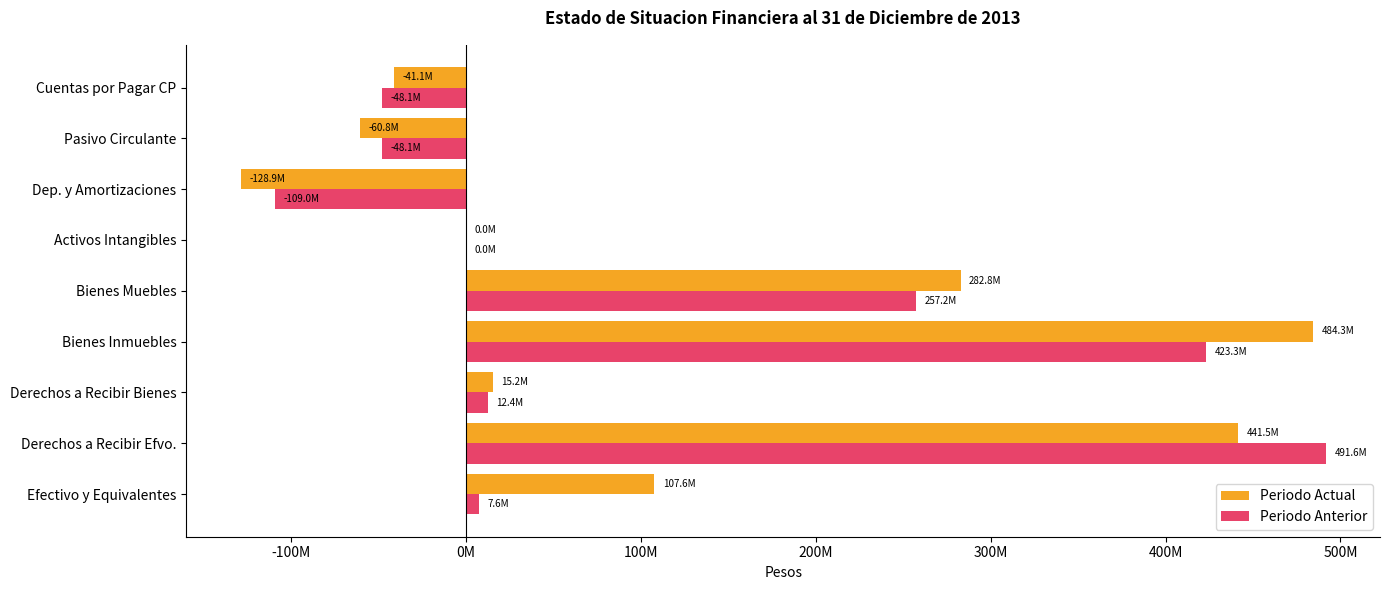

What are all the series names shown in the legend?

Periodo Actual, Periodo Anterior